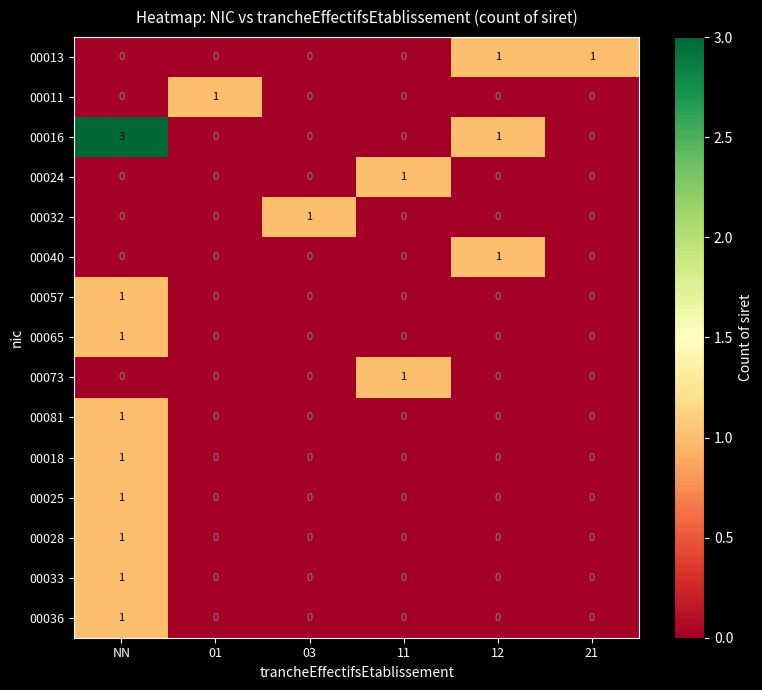

At which category is the sum across all series the highest?

NN